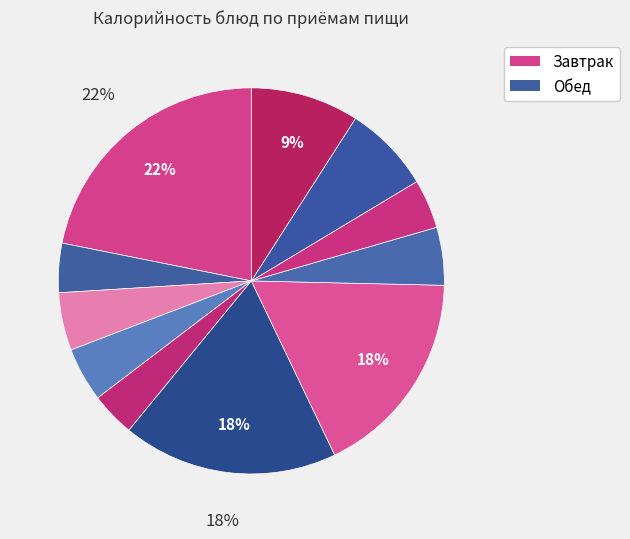

How many segments does this pie chart have?

11